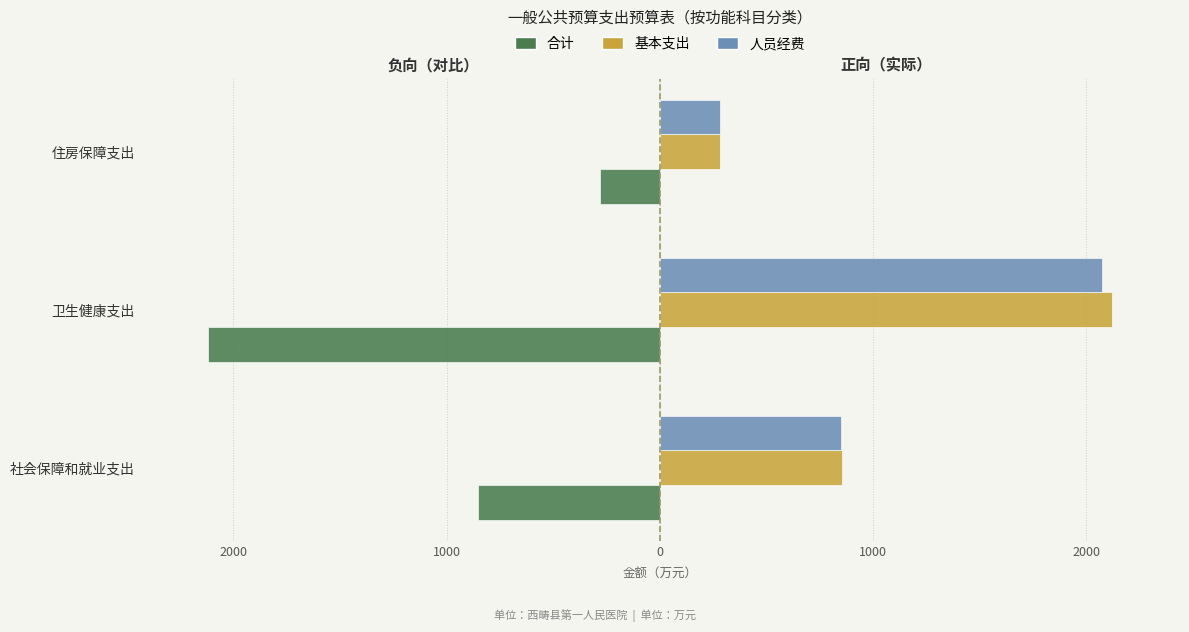

Does the chart contain any negative values?

Yes